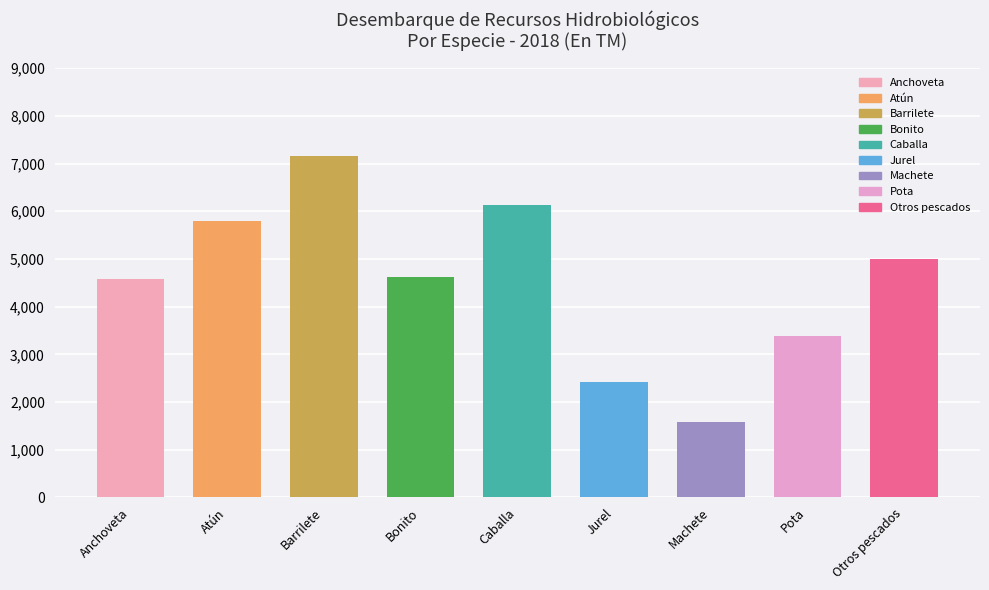

Reading left to right, what are all the values shown in this chart?

Anchoveta=4571.0	Atún=5798.8	Barrilete=7159.9	Bonito=4616.4	Caballa=6135.3	Jurel=2414.6	Machete=1574.4	Pota=3379.9	Otros pescados=4989.8